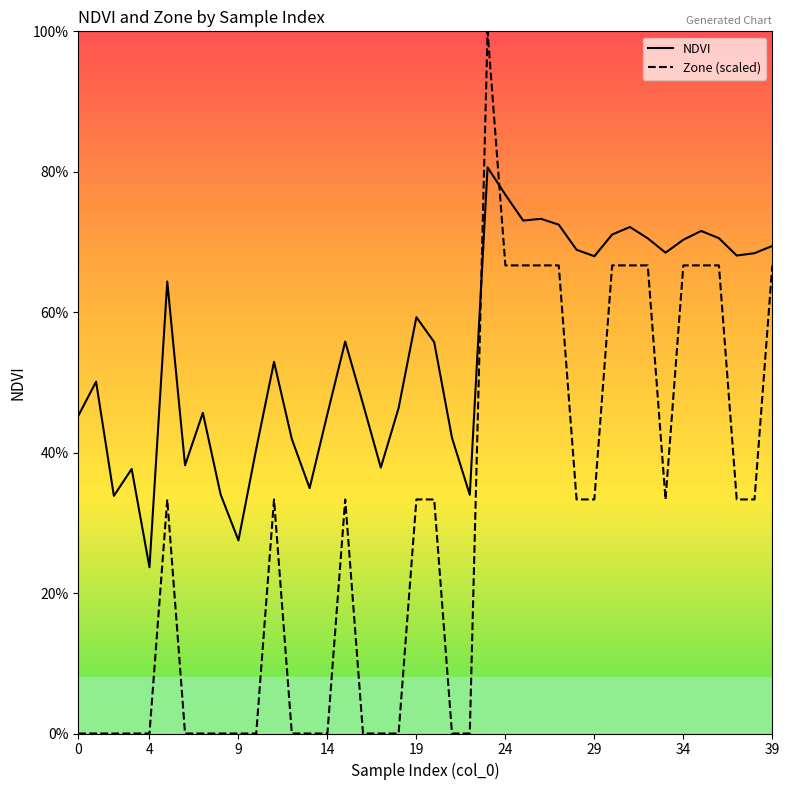

Is this an area chart (filled region under the line)?

Yes